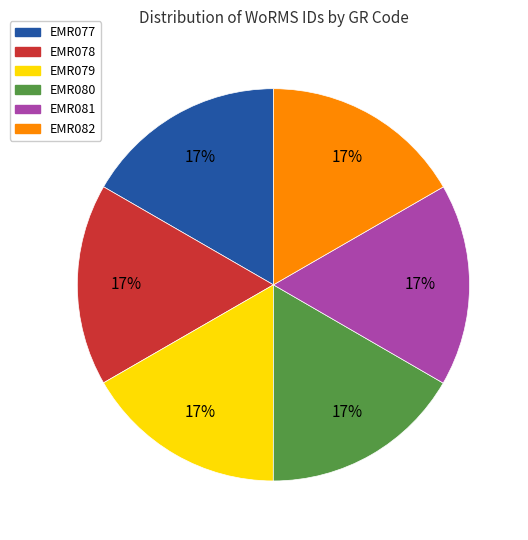

How many slices are in this pie chart?

6